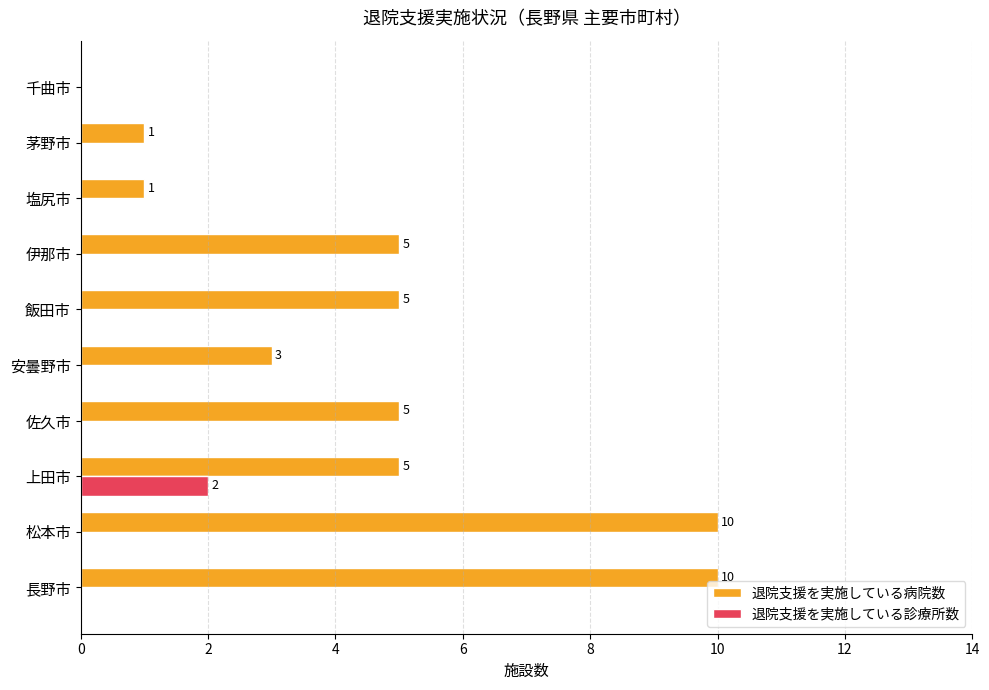

What is the maximum value shown in the chart?

10